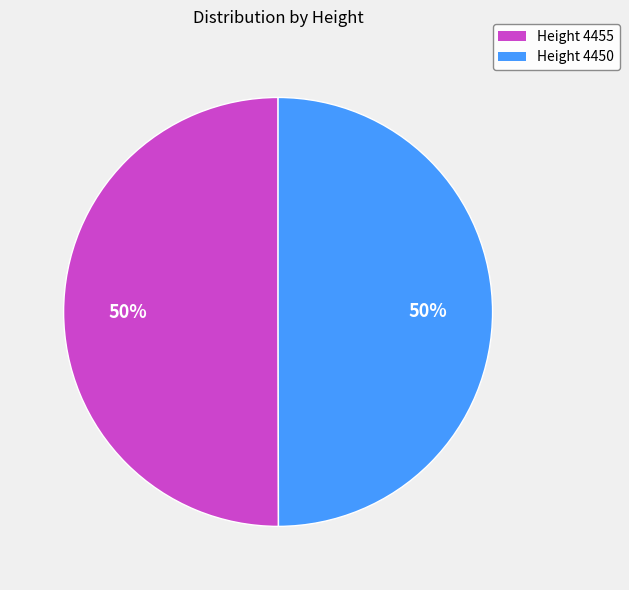

To the nearest percent, what is the average slice percentage?

50%